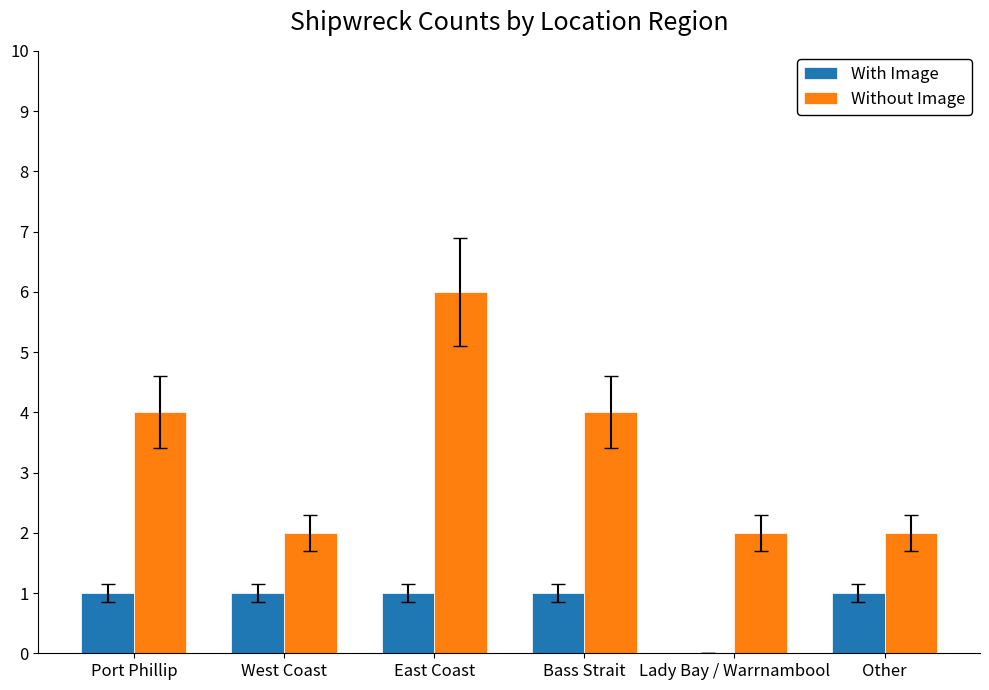

What value does the With Image series have at East Coast?

1